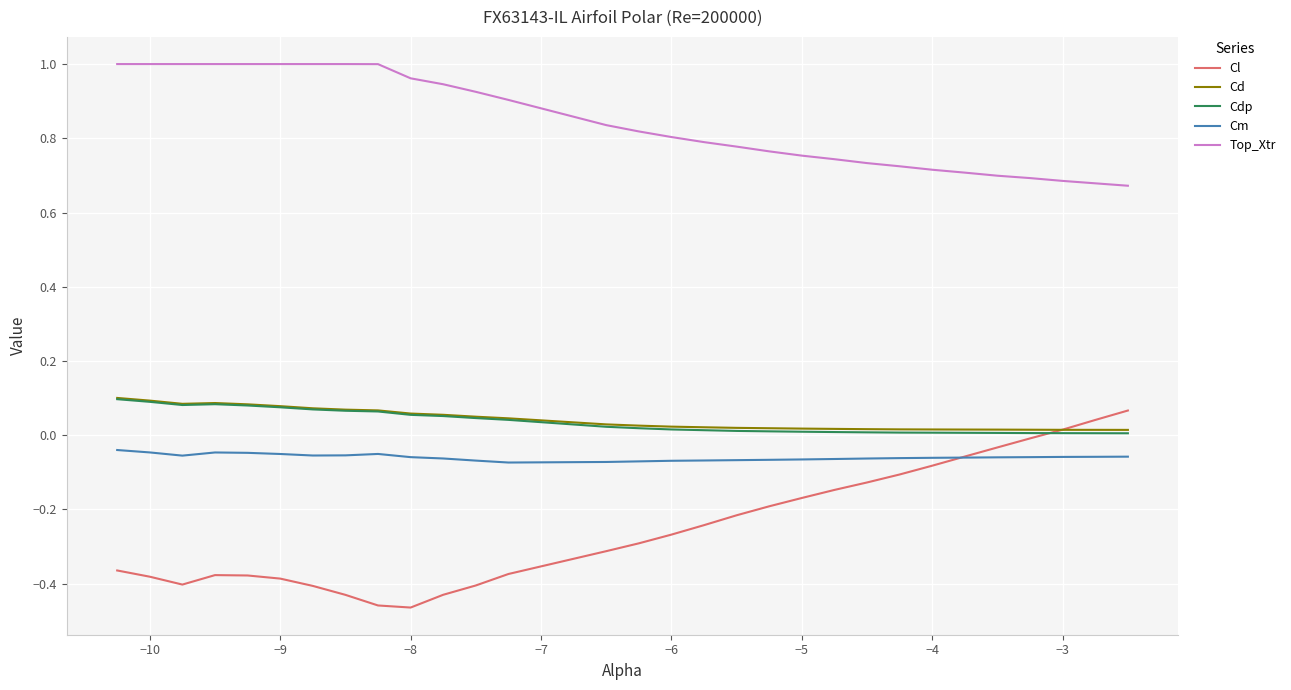

Does the chart have visible grid lines?

Yes